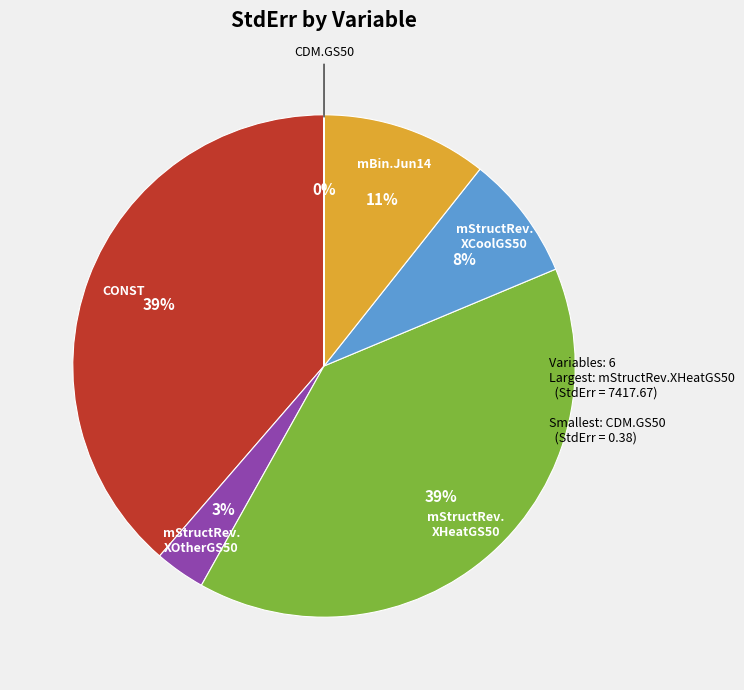

True or false: mStructRev. XHeatGS50 accounts for 39% of the total.

True